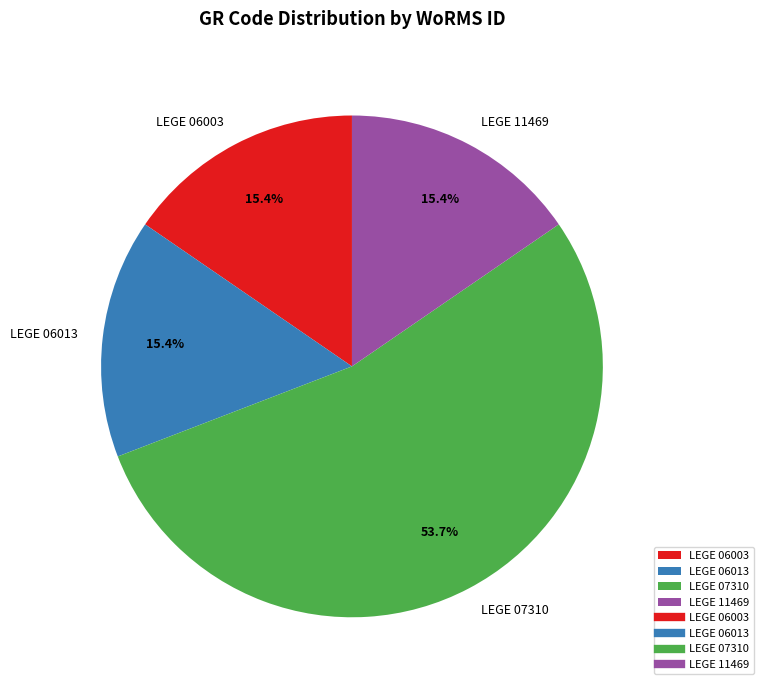

How many segments does this pie chart have?

4